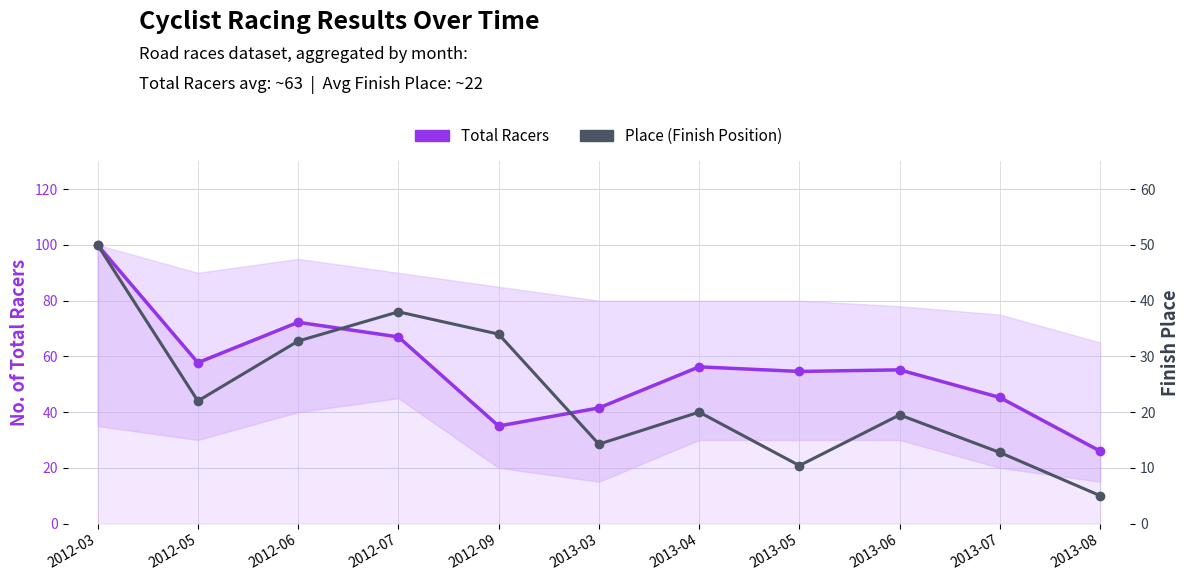

Reading right to left, list all the values displayed in this chart.

Total Racers: 26.0	45.2	55.2	54.6	56.2	41.5	35.0	67.0	72.2	57.8	100.0
Place (Finish Position): 5.0	12.8	19.5	10.4	20.0	14.2	34.0	38.0	32.8	22.0	50.0